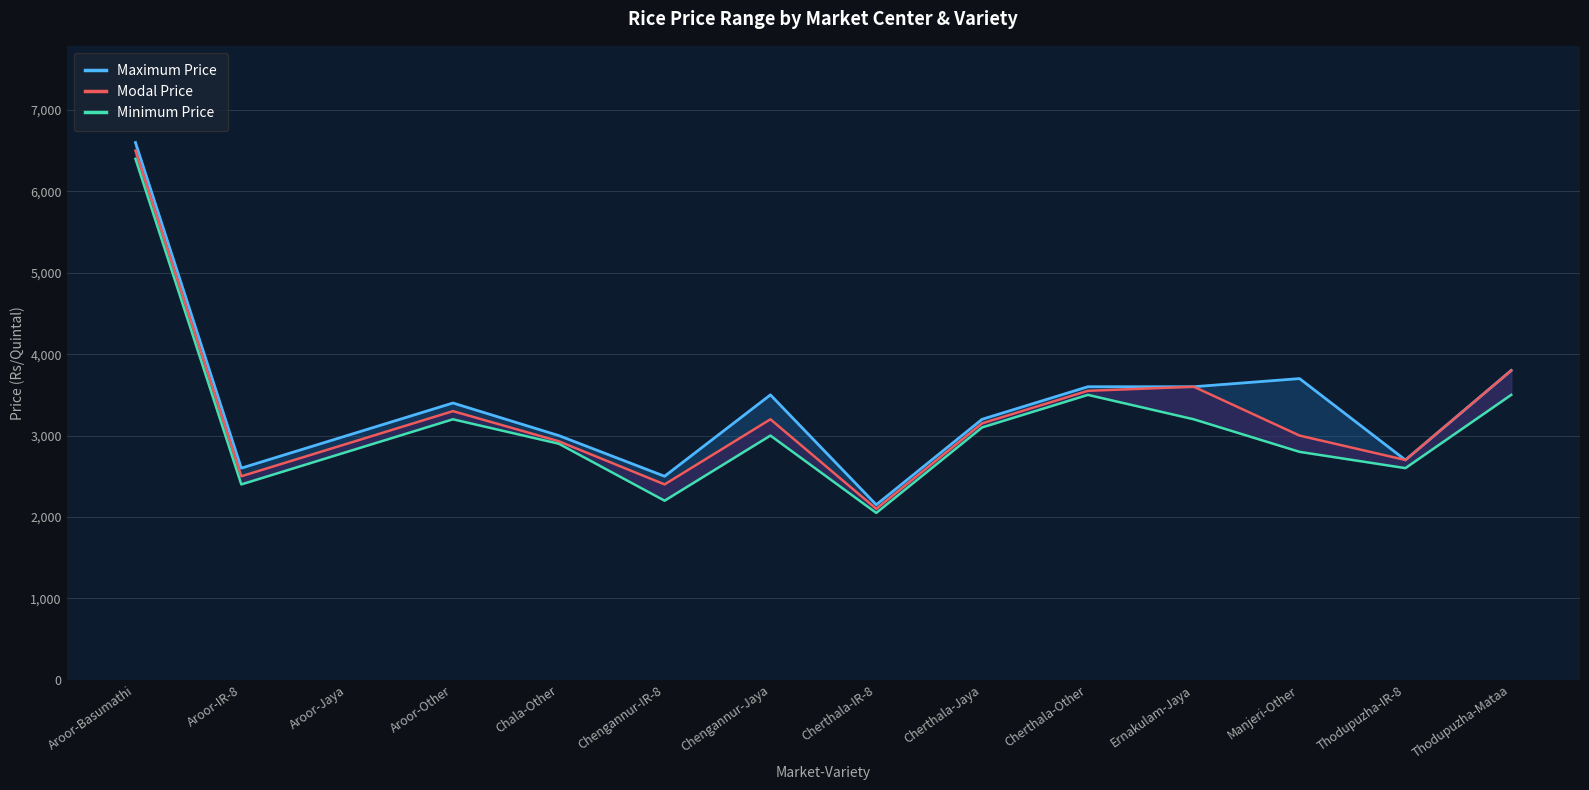

At which category does Modal Price reach its first local peak?

Aroor-Other